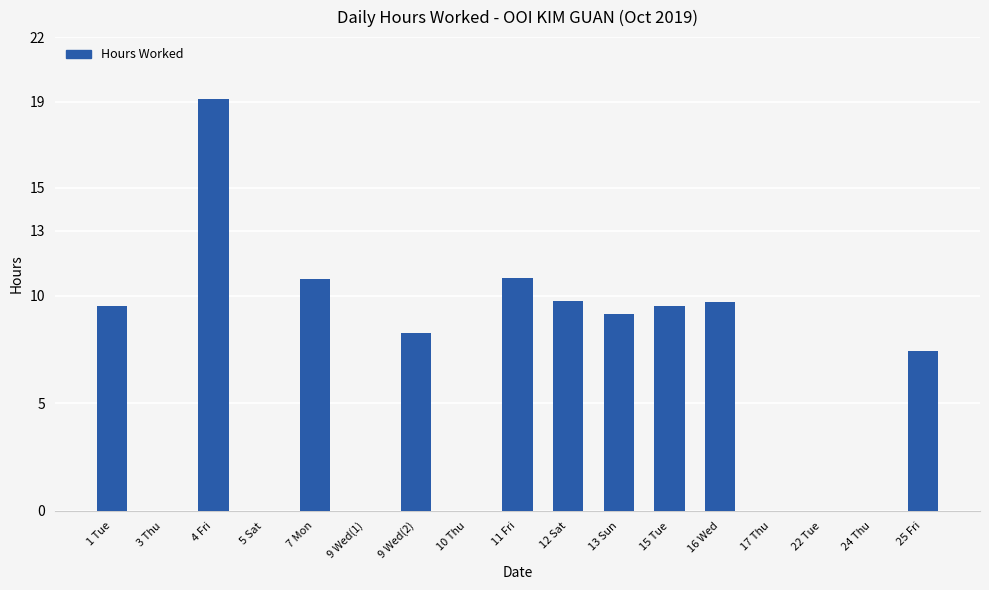

True or false: the data shows 12.8 at 24 Thu.

False